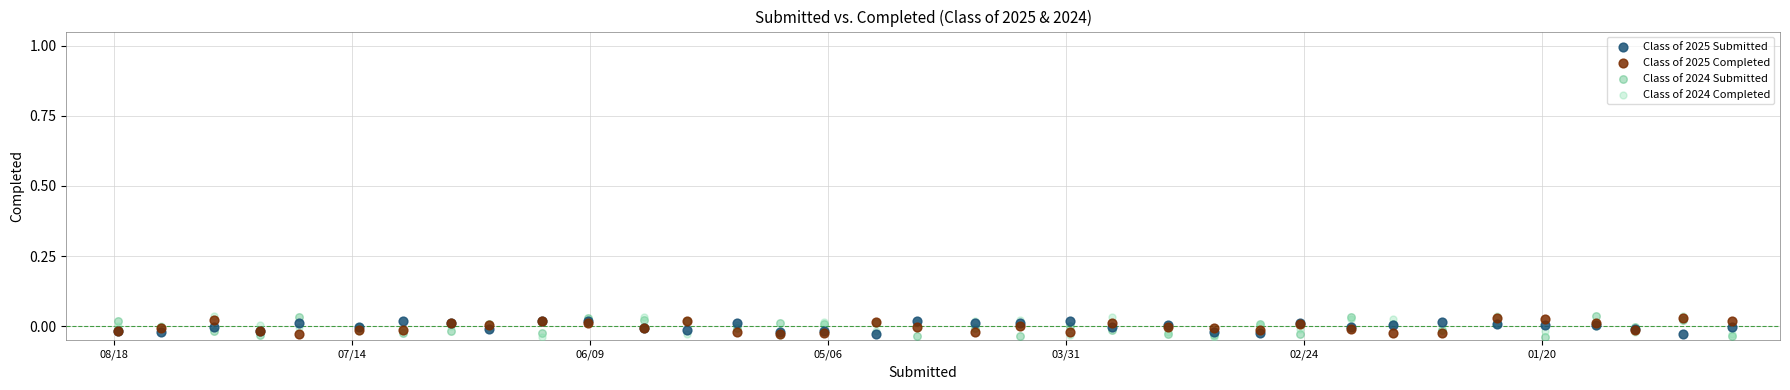

What are all the series names shown in the legend?

Class of 2025 Submitted, Class of 2025 Completed, Class of 2024 Submitted, Class of 2024 Completed